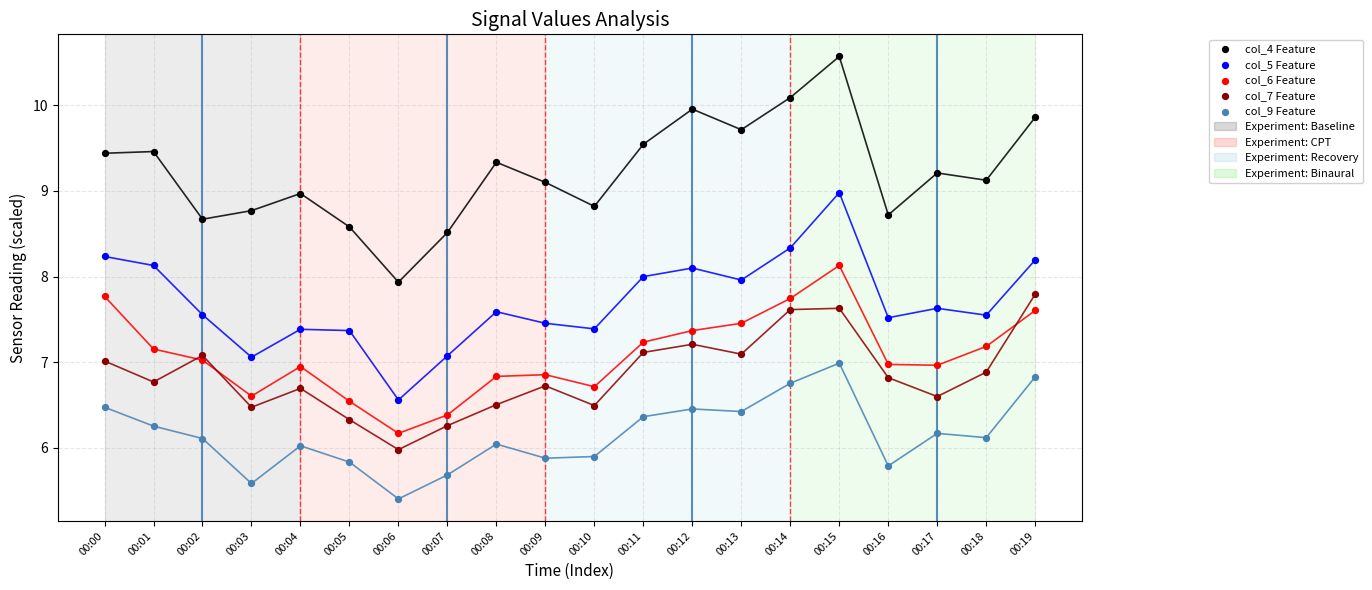

Which series reaches the minimum Y coordinate?

col_9 Feature